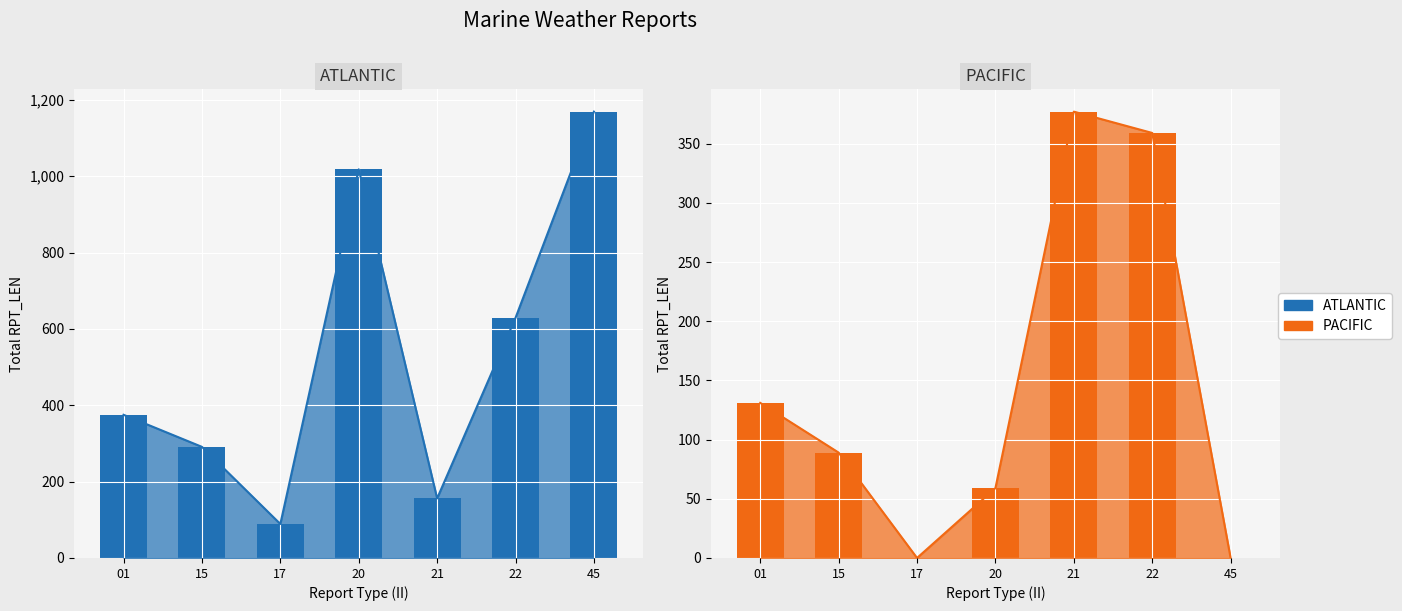

At which category is the sum across all series the highest?

45